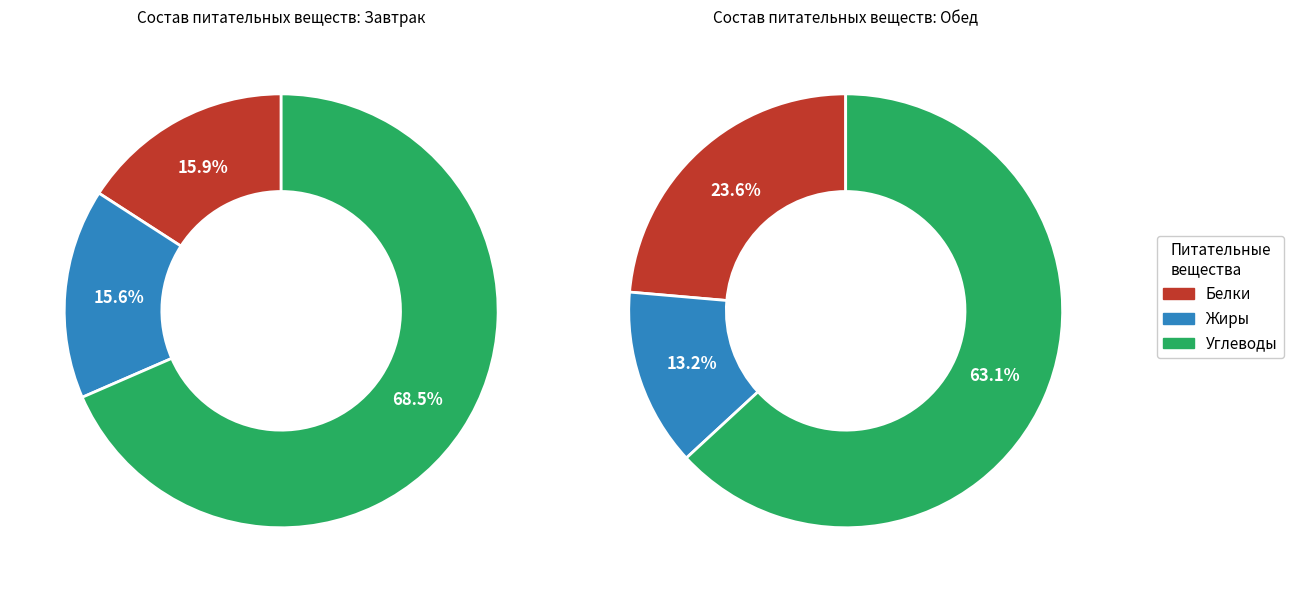

At Жиры, list the series in order from largest to smallest.

Завтрак, Обед